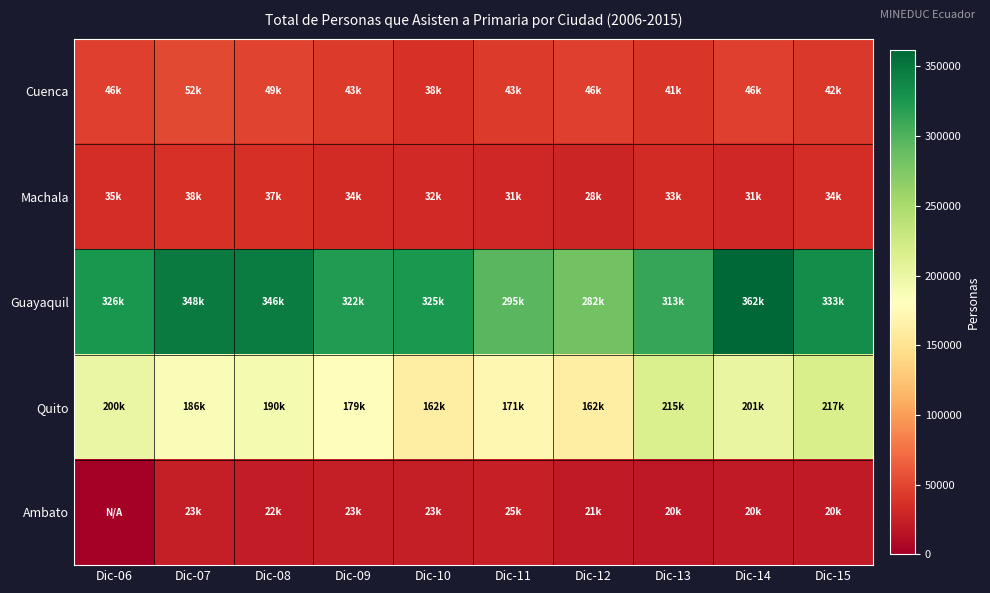

At which category is the sum across all series the highest?

Dic-14